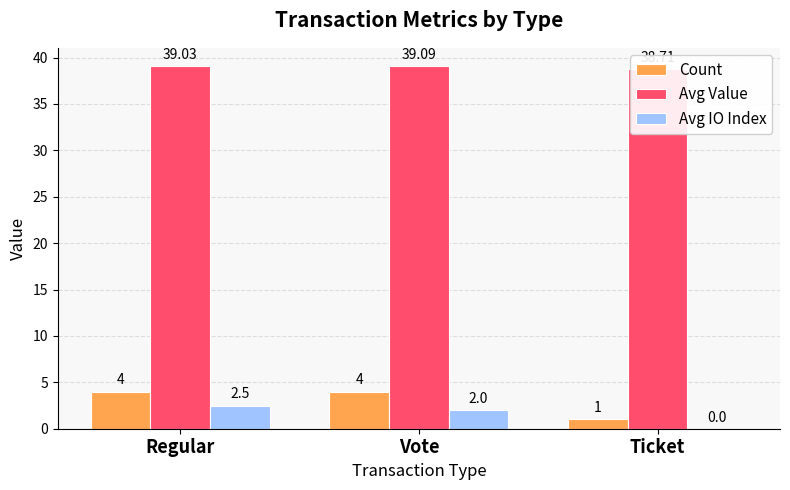

Rank the categories by Count value from highest to lowest.

Regular, Vote, Ticket